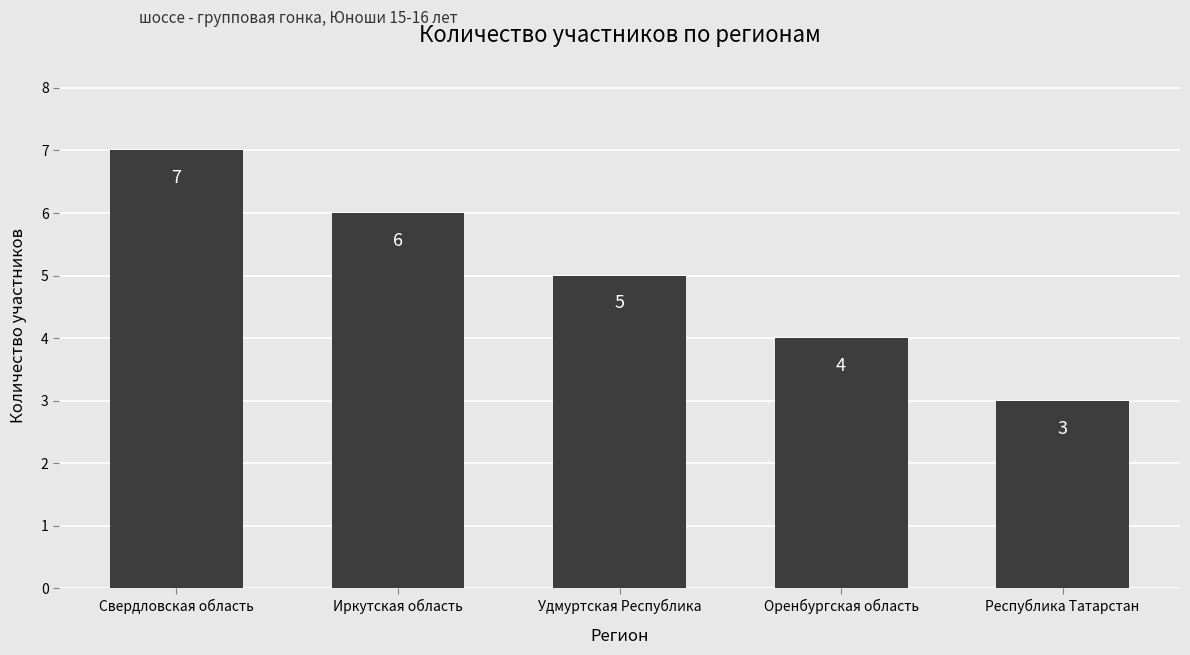

What position from the left is Свердловская область?

1